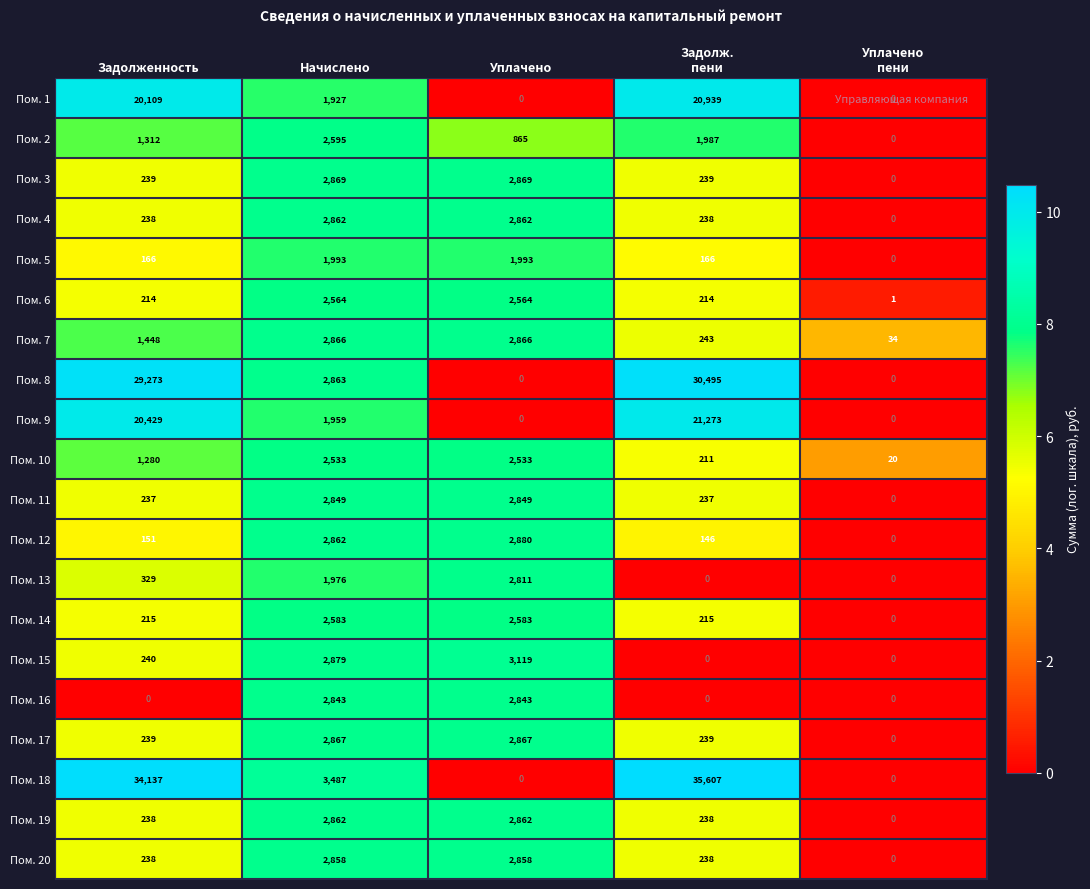

Where does the Пом. 18 series first go above 3487?

Задолженность